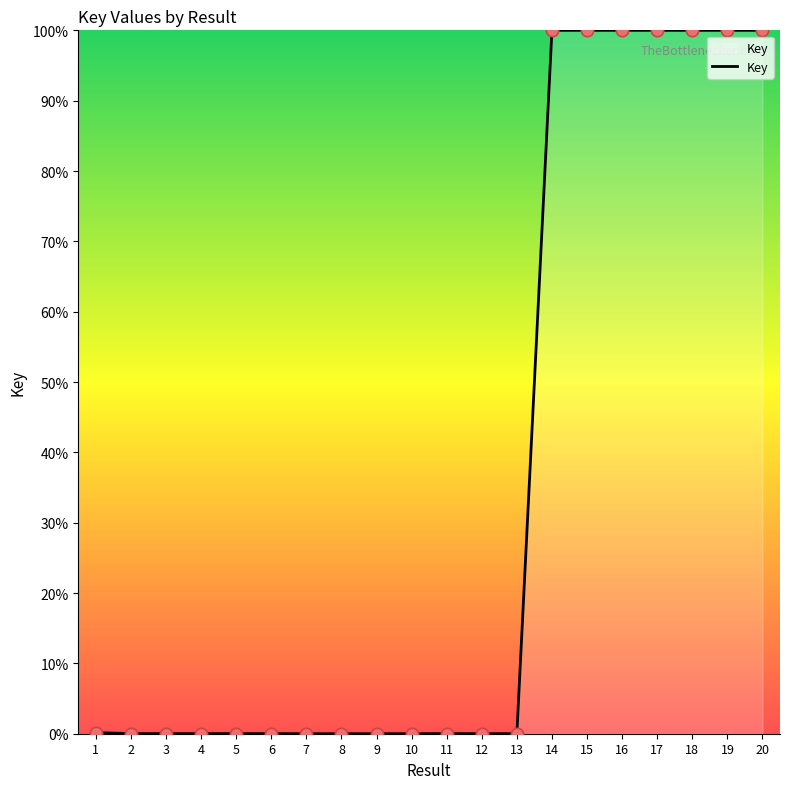

Between 16 and 13, which is larger?

16